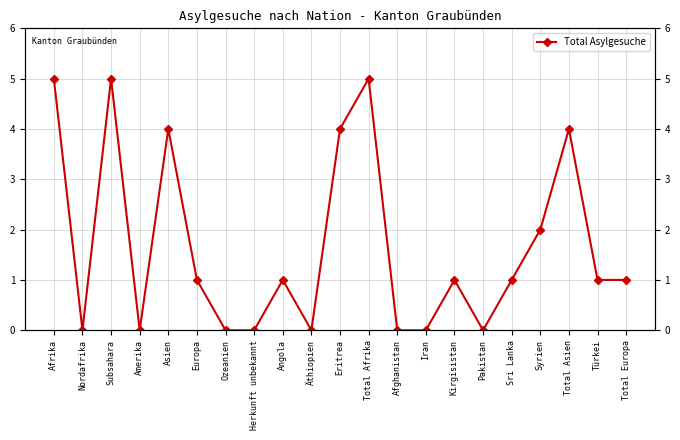

Reading left to right, transcribe all the data shown in this chart.

5	0	5	0	4	1	0	0	1	0	4	5	0	0	1	0	1	2	4	1	1